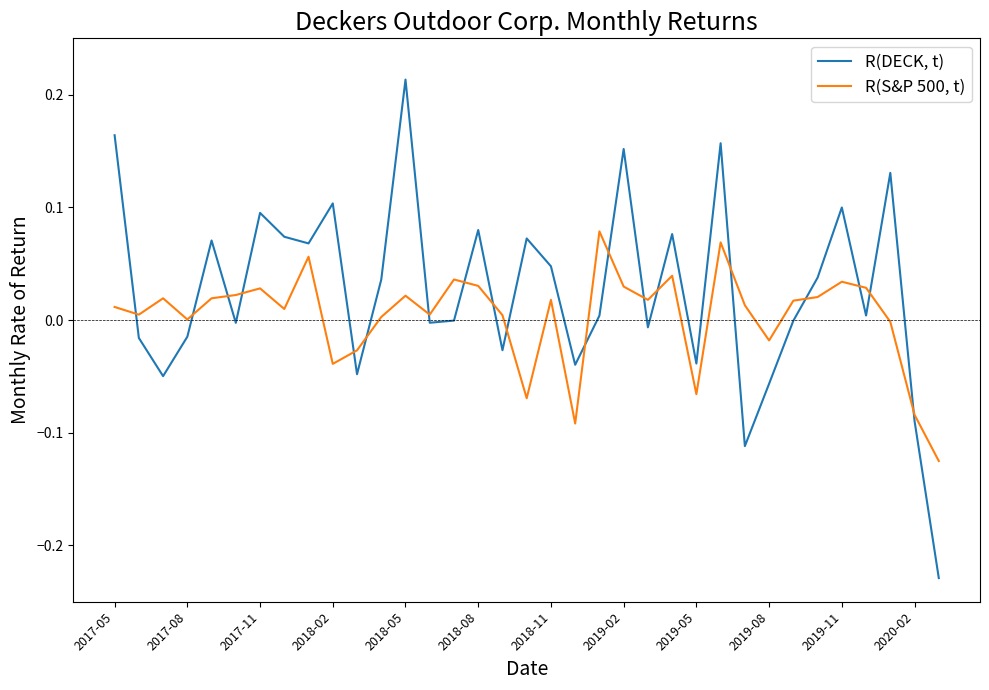

Does the chart display data point markers on the line(s)?

No